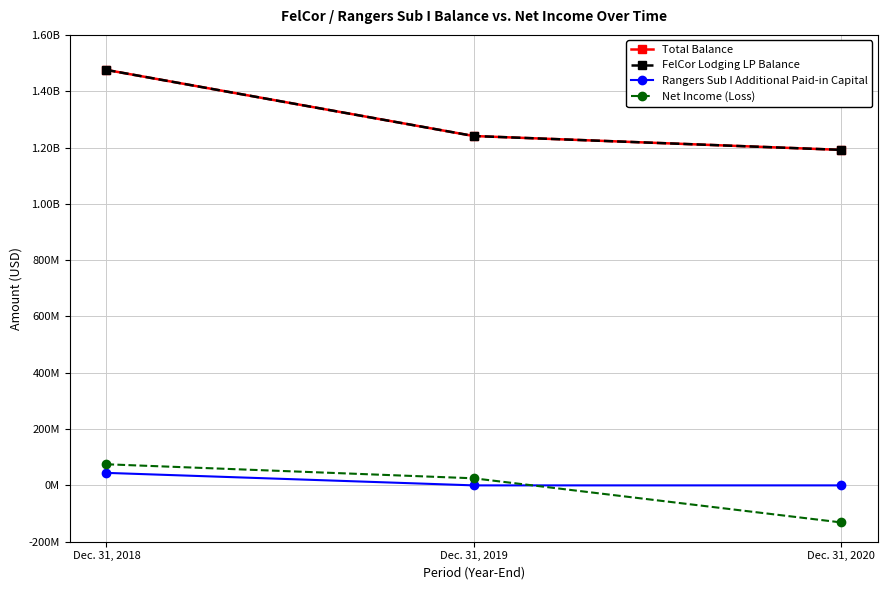

True or false: Net Income (Loss) has a value of -188862508 at Dec. 31, 2020.

False